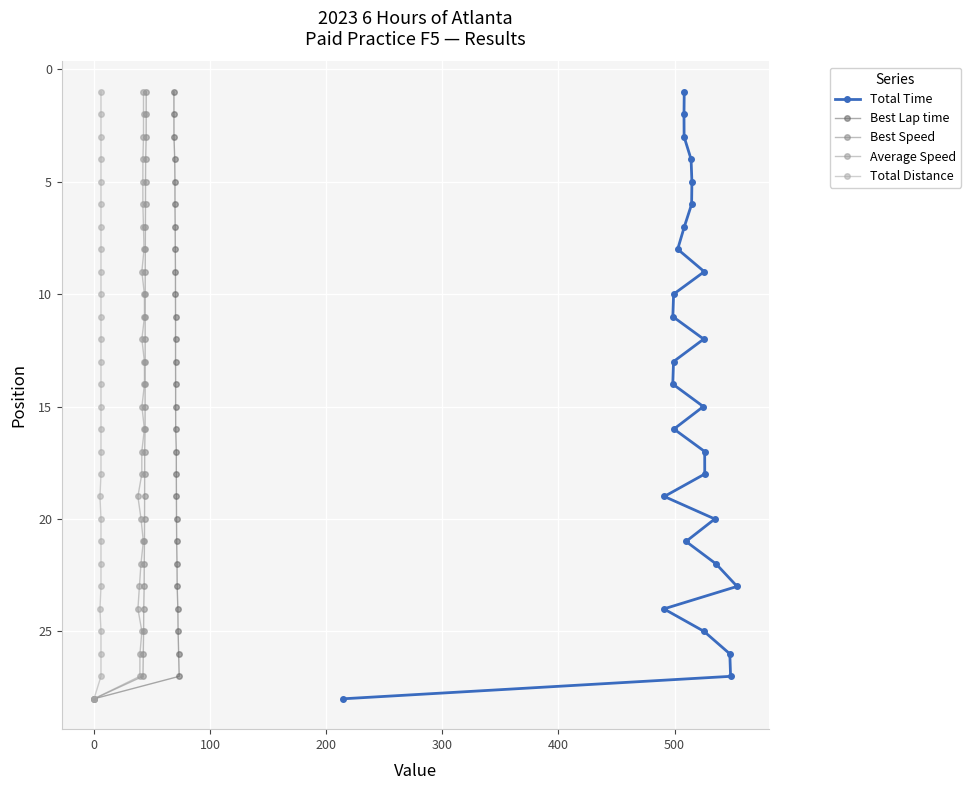

Which series has the largest total across all categories?

Total Time